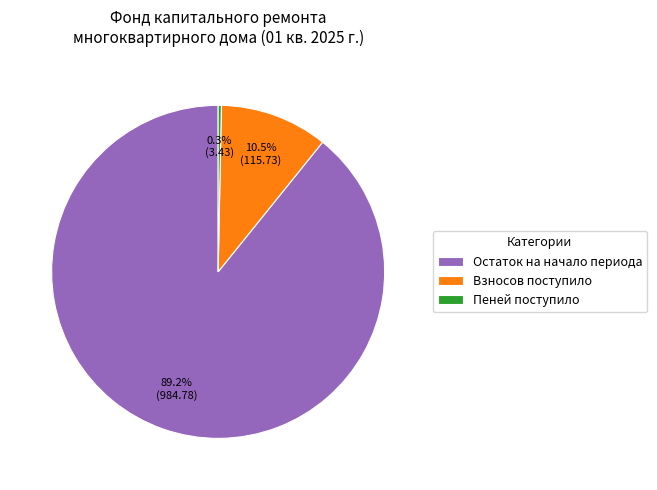

Which slice represents more than half of the pie?

Остаток на начало периода